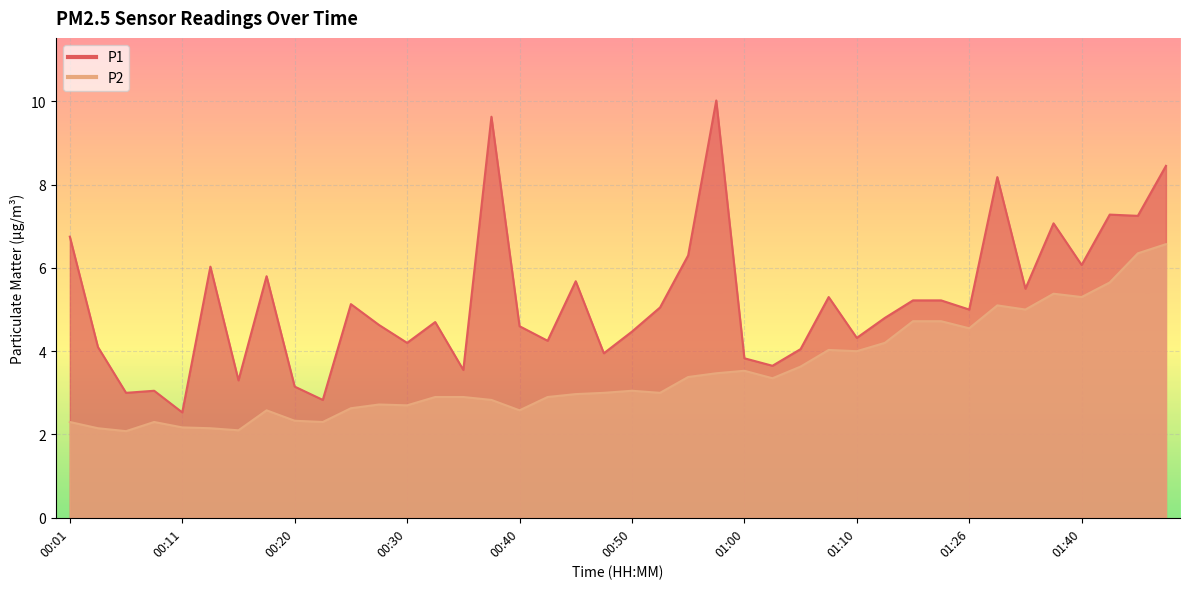

List the series in order of their overall mean, lowest first.

P2, P1